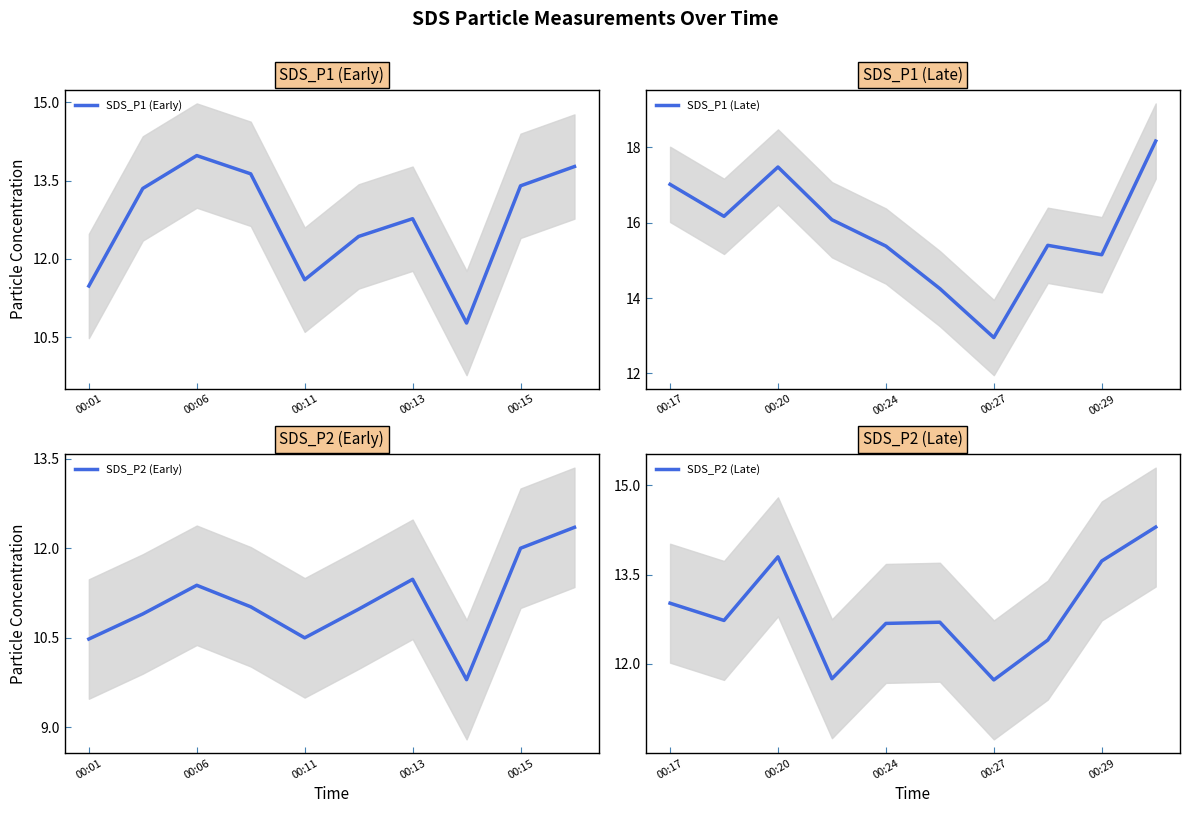

Which series has the widest spread of values?

SDS_P1 (Late)